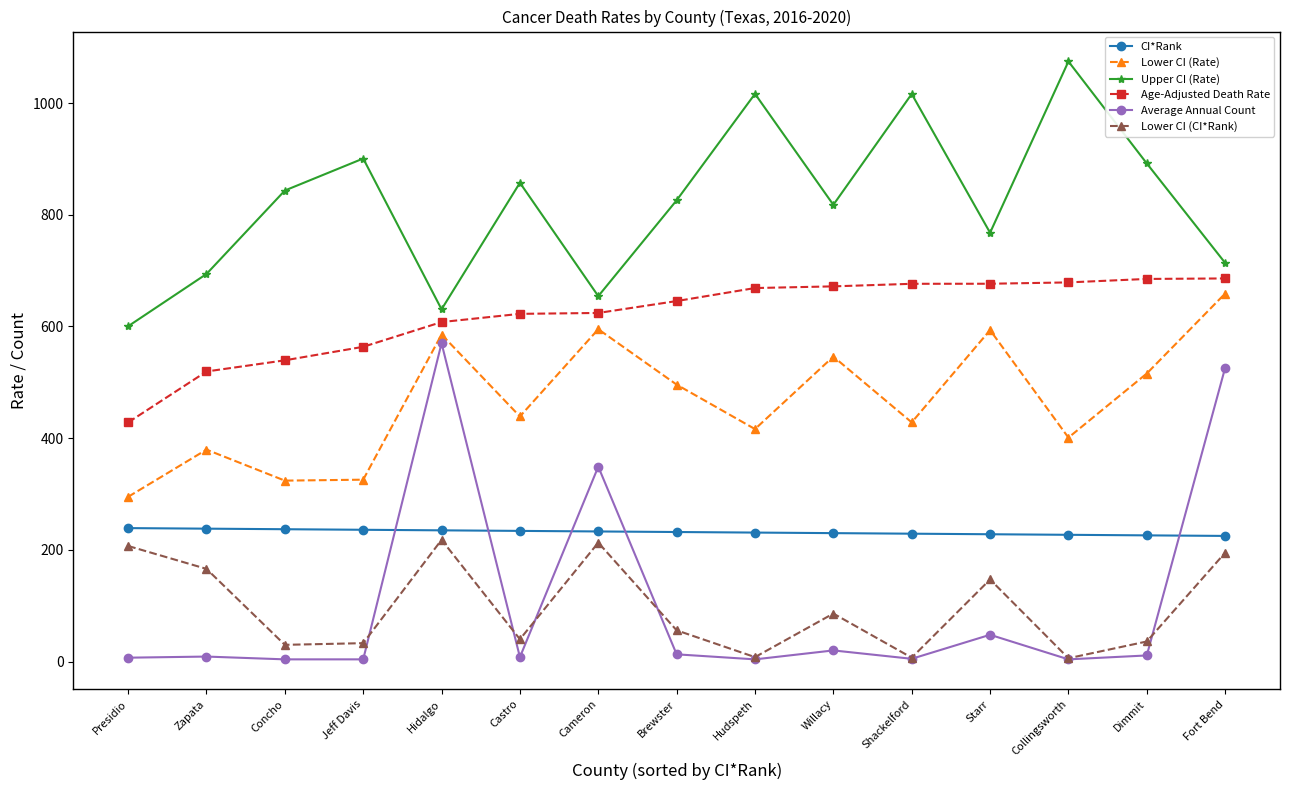

At Zapata, list the series in order from smallest to largest.

Average Annual Count, Lower CI (CI*Rank), CI*Rank, Lower CI (Rate), Age-Adjusted Death Rate, Upper CI (Rate)